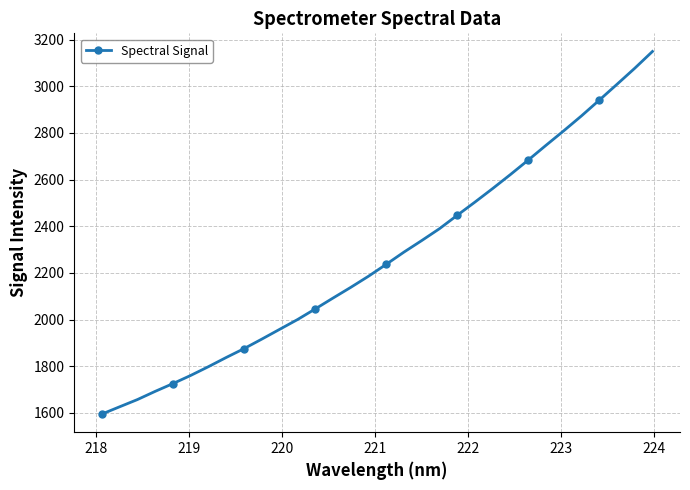

What is the average value?

2268.2